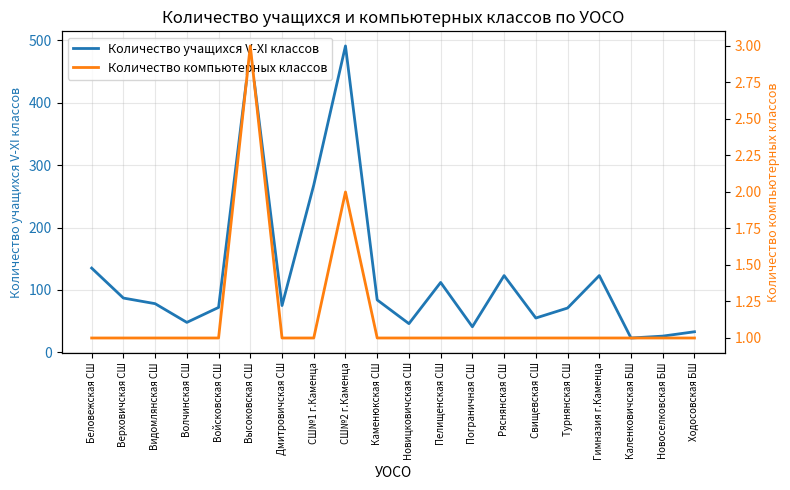

Where is the first local maximum for Количество компьютерных классов?

Высоковская СШ